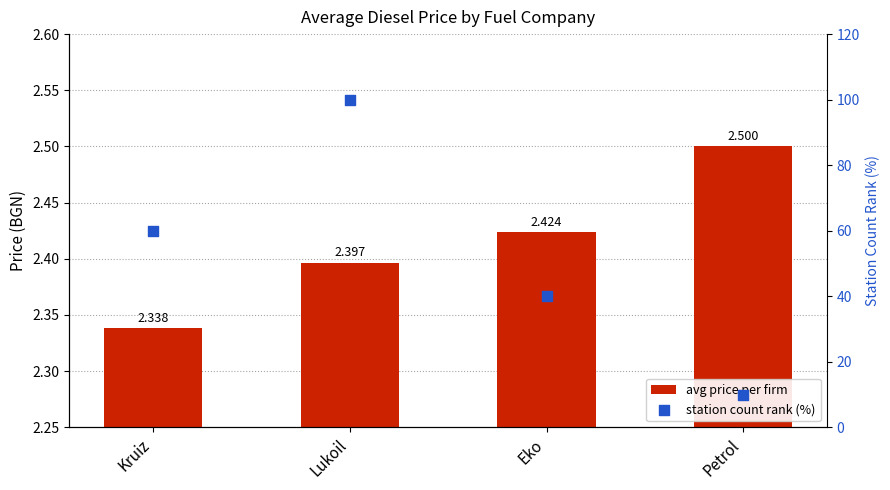

Which series has the largest total across all categories?

station count rank (%)